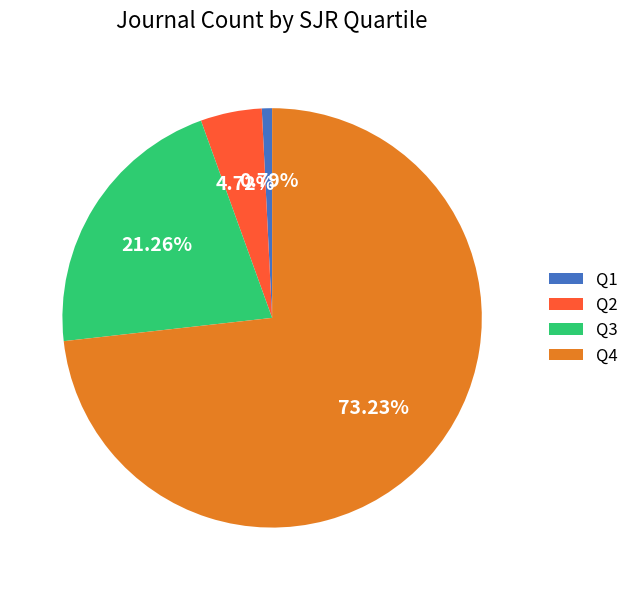

To the nearest percent, what is the average slice percentage?

25%